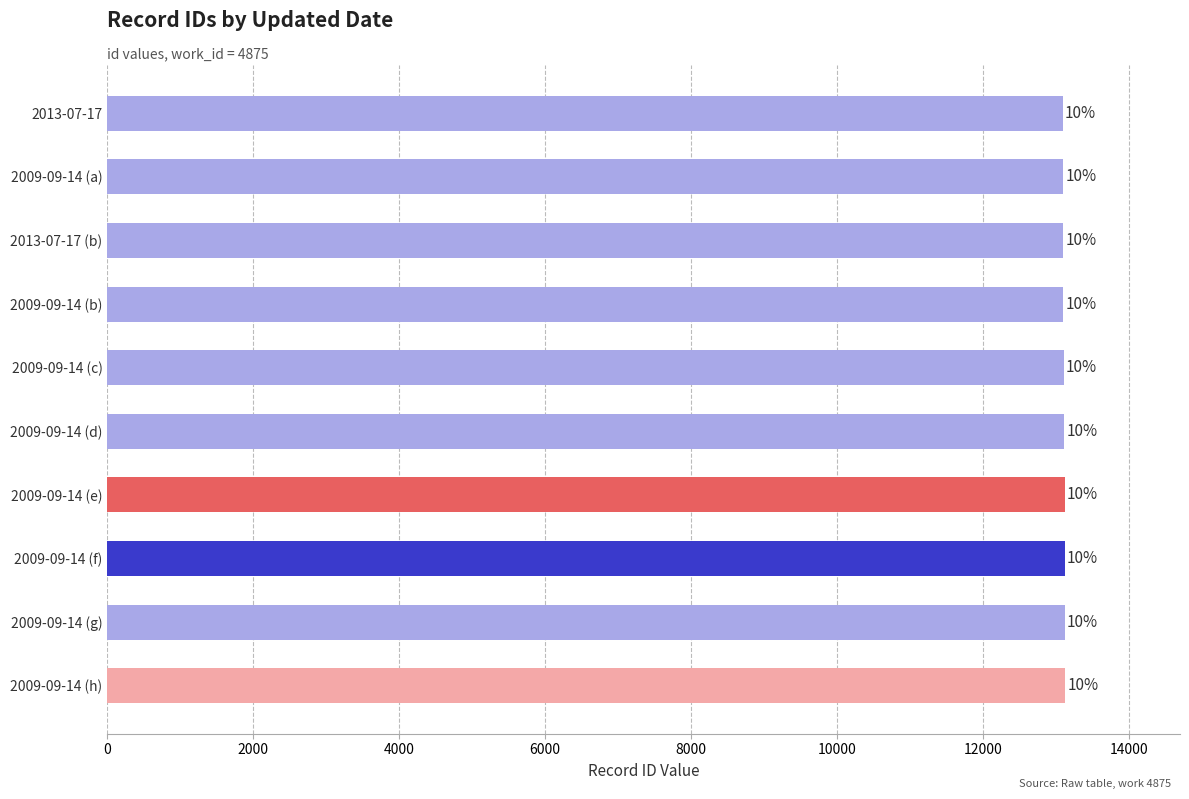

Are the bars horizontal?

Yes